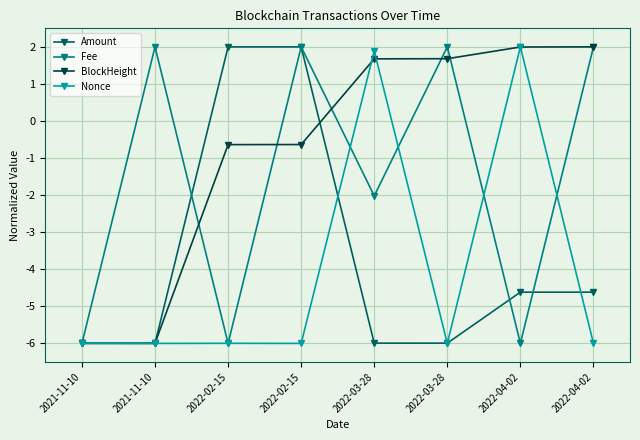

At which category is the sum across all series the highest?

2022-02-15